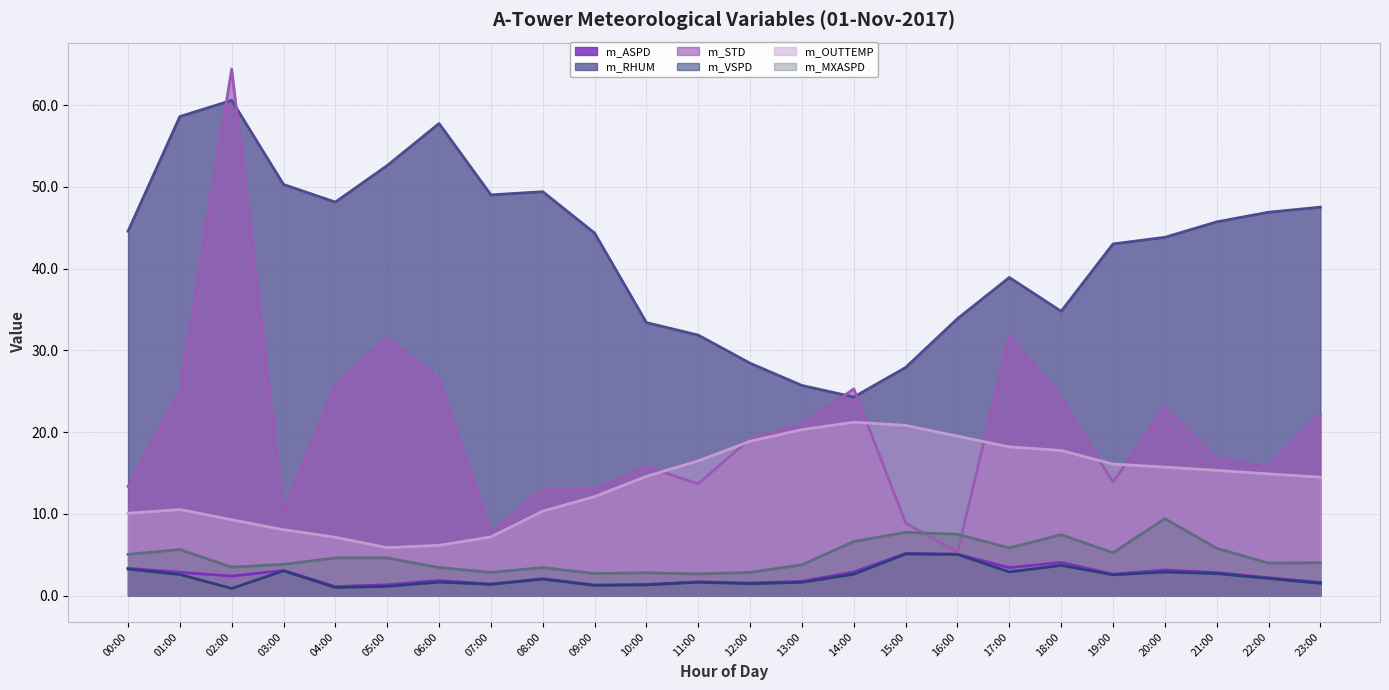

True or false: m_OUTTEMP (line) and m_RHUM (line) intersect in this chart.

False